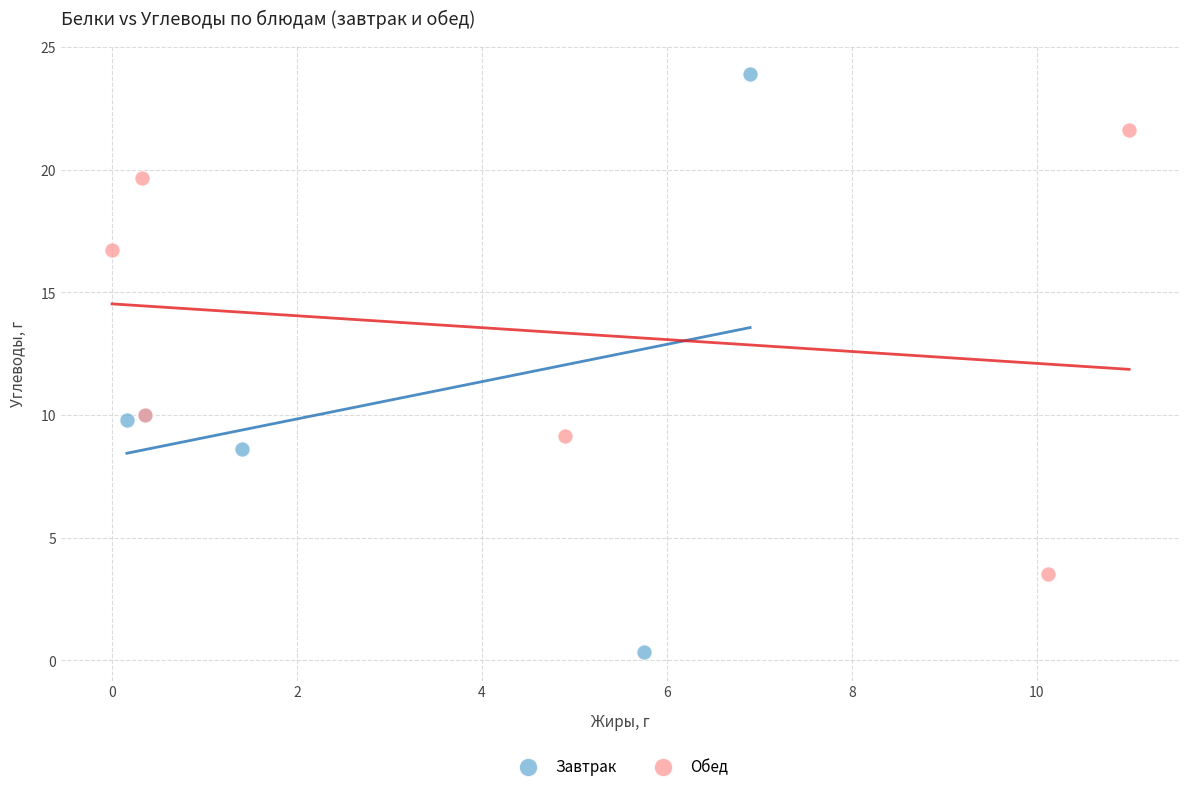

Which series reaches the minimum Y coordinate?

Завтрак